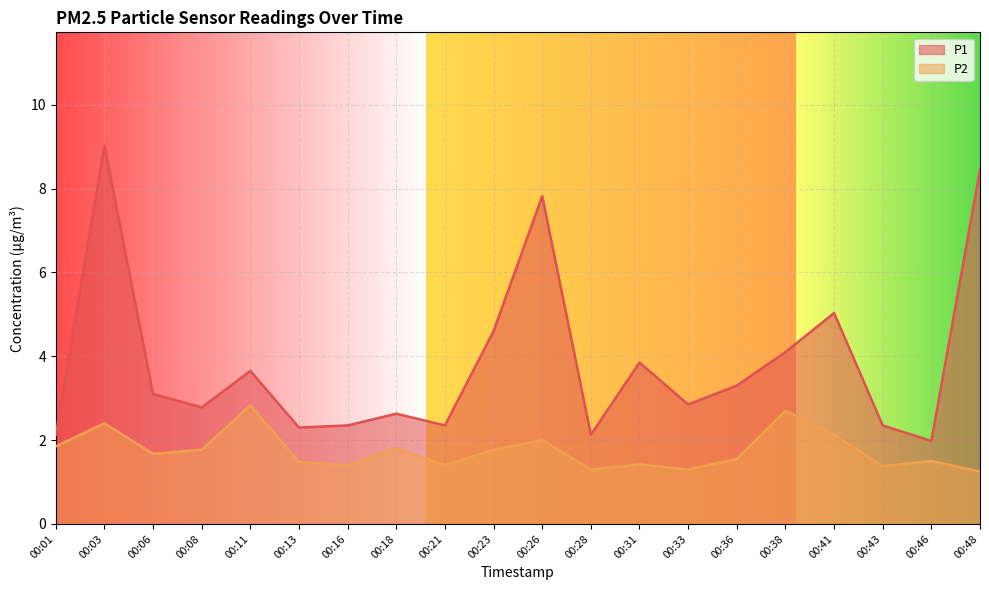

Is it true that P1 equals 2.9 at 00:33?

True